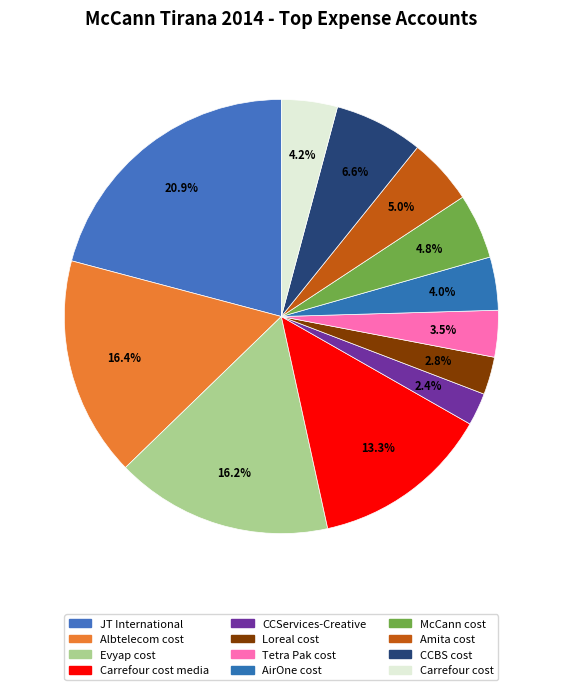

How many segments does this pie chart have?

12